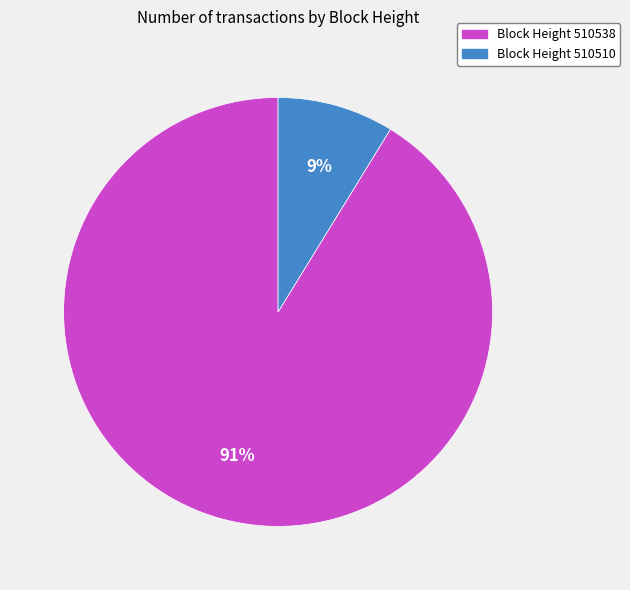

Which has a higher value, Block Height 510538 or Block Height 510510?

Block Height 510538